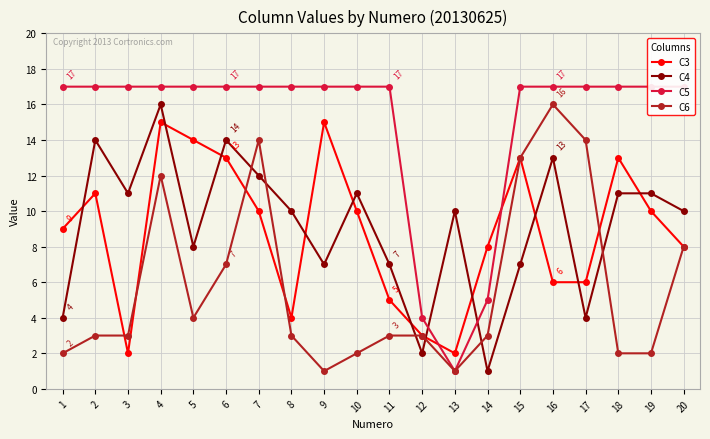

What is the average value of the C5 series?

15